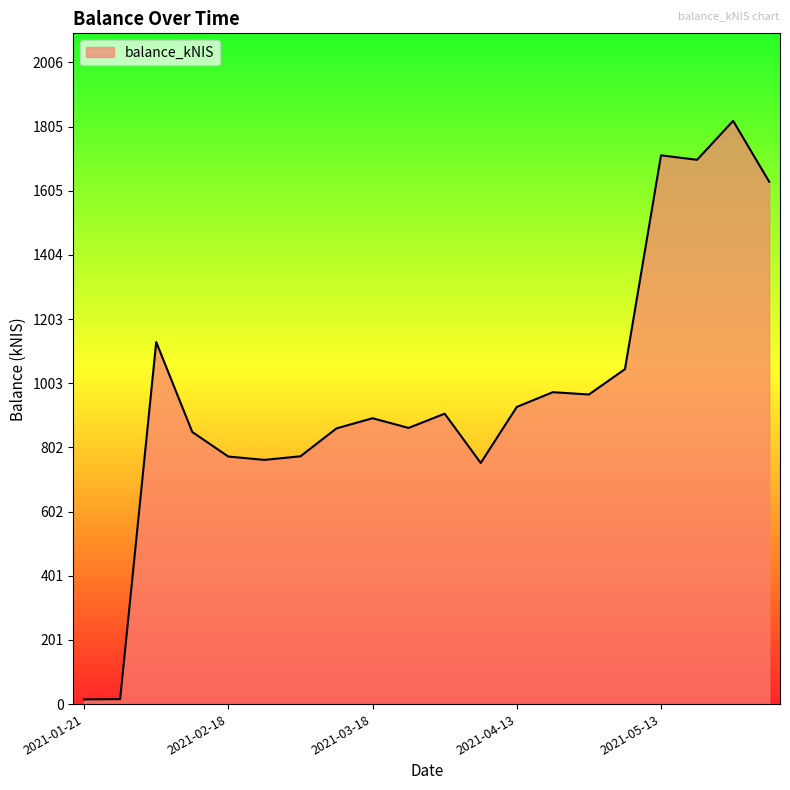

True or false: the data has more than 1 interior local peaks.

True